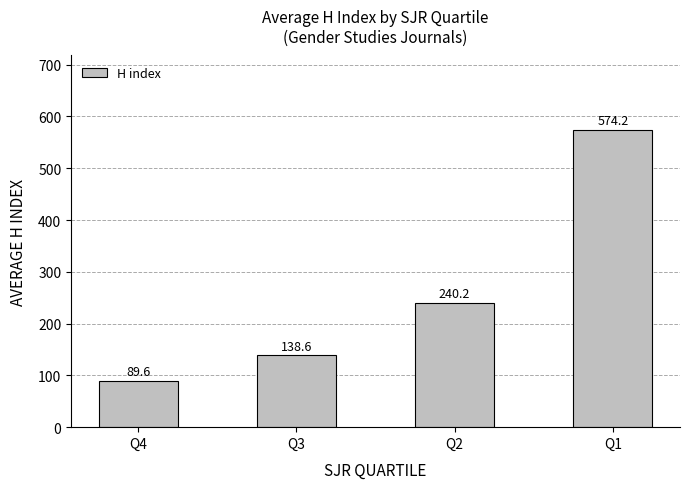

How many data points are less than 240?

2